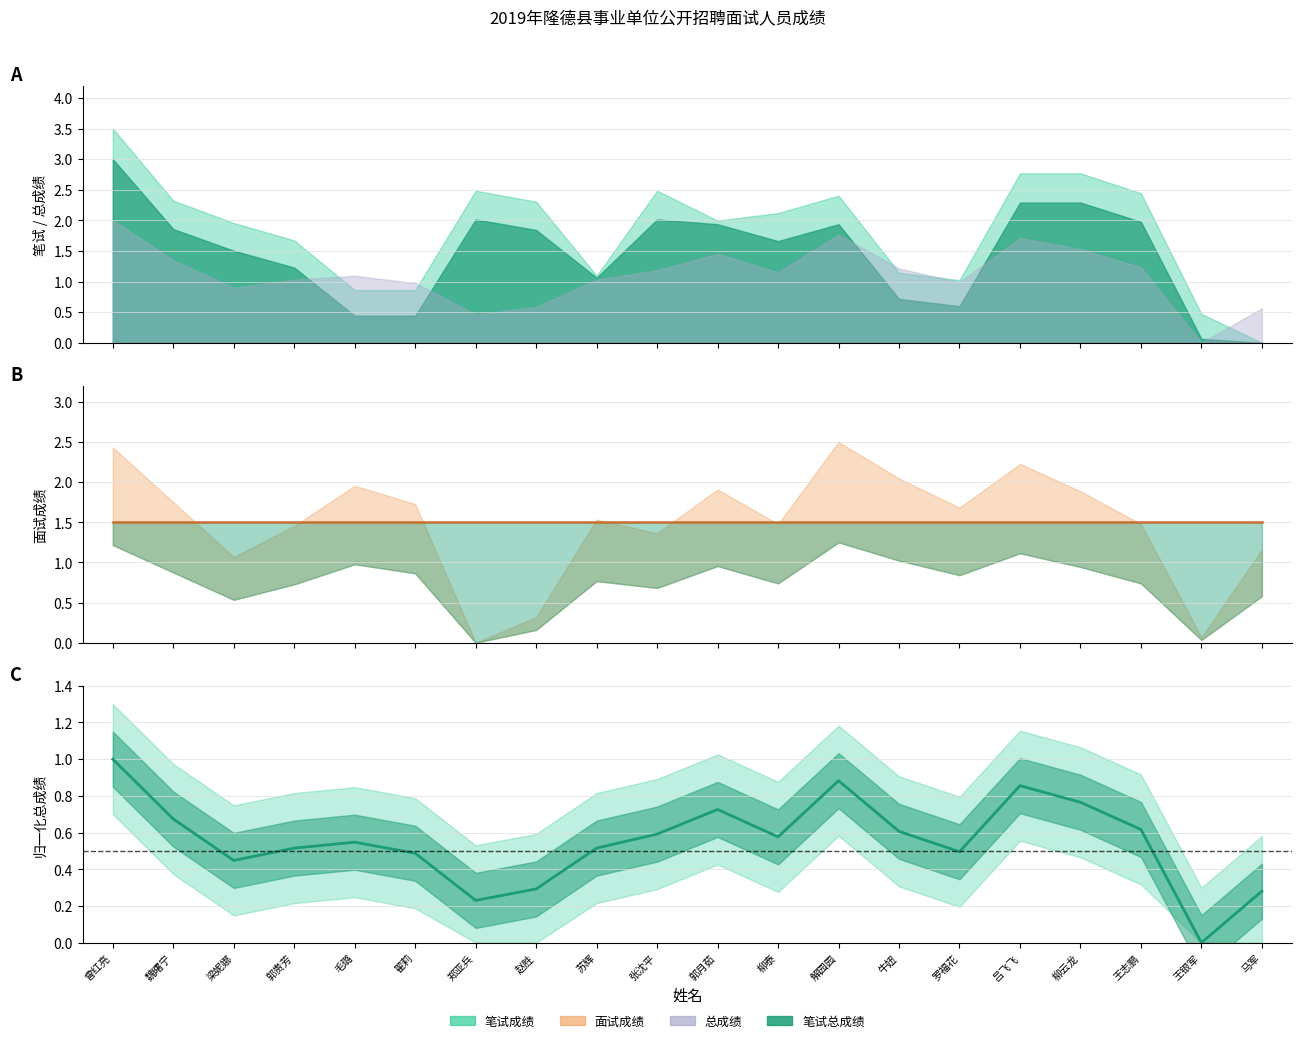

Read the 总成绩 value at 马军.

0.3